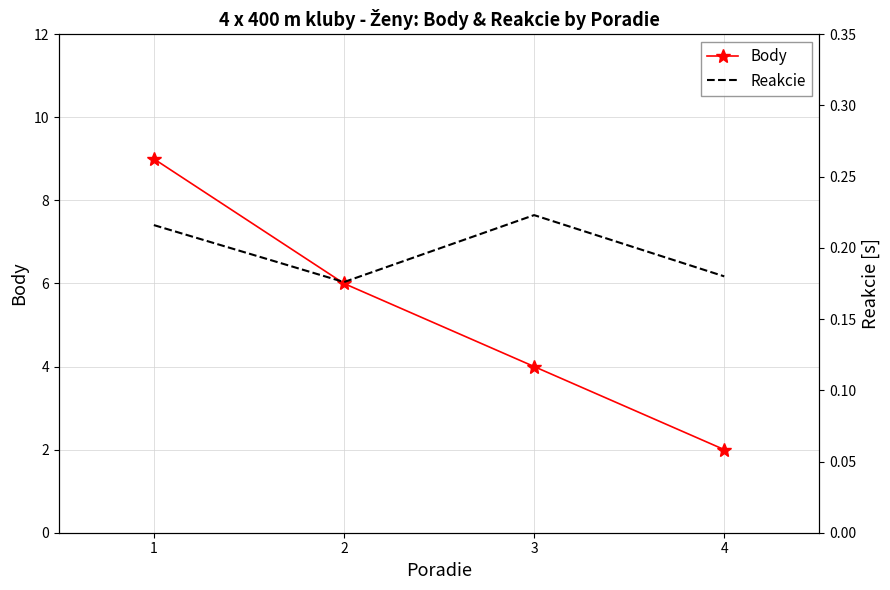

Is this an area chart (filled region under the line)?

No